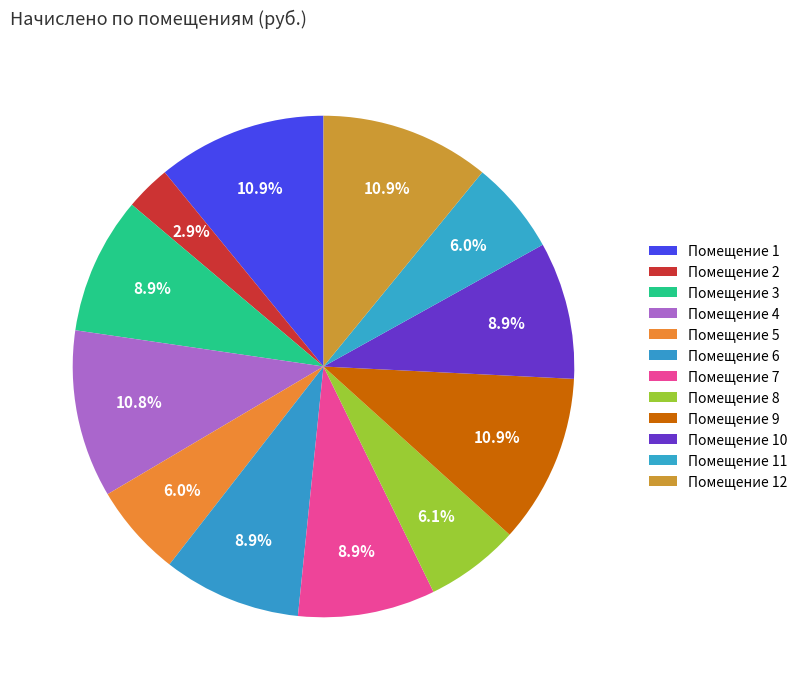

How many slices are in this pie chart?

12